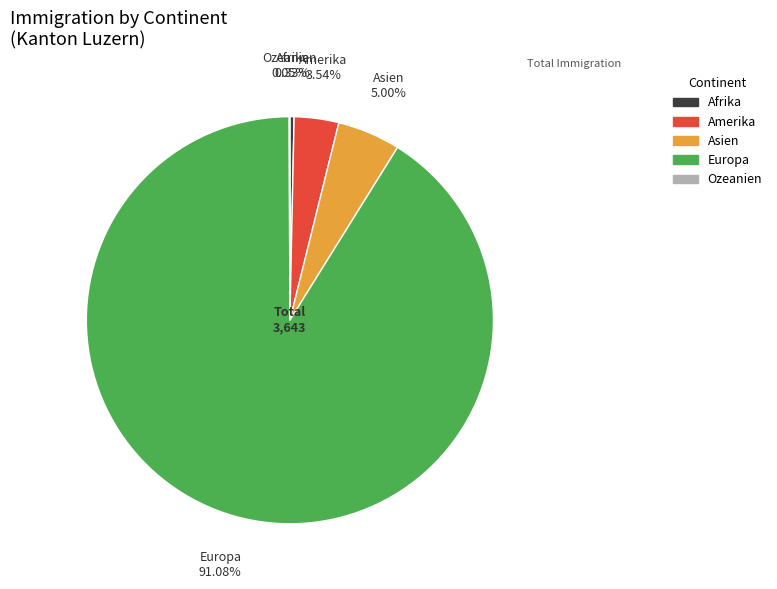

What is the largest slice in the pie chart?

Europa